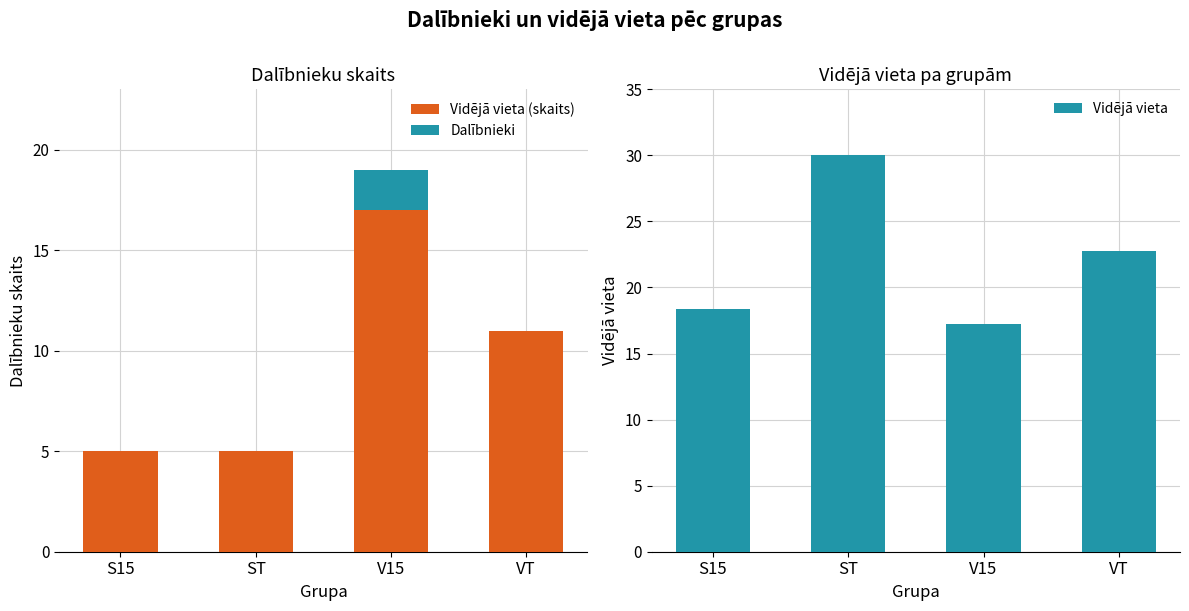

True or false: Vidējā vieta (skaits) has a value of 11.0 at VT.

True